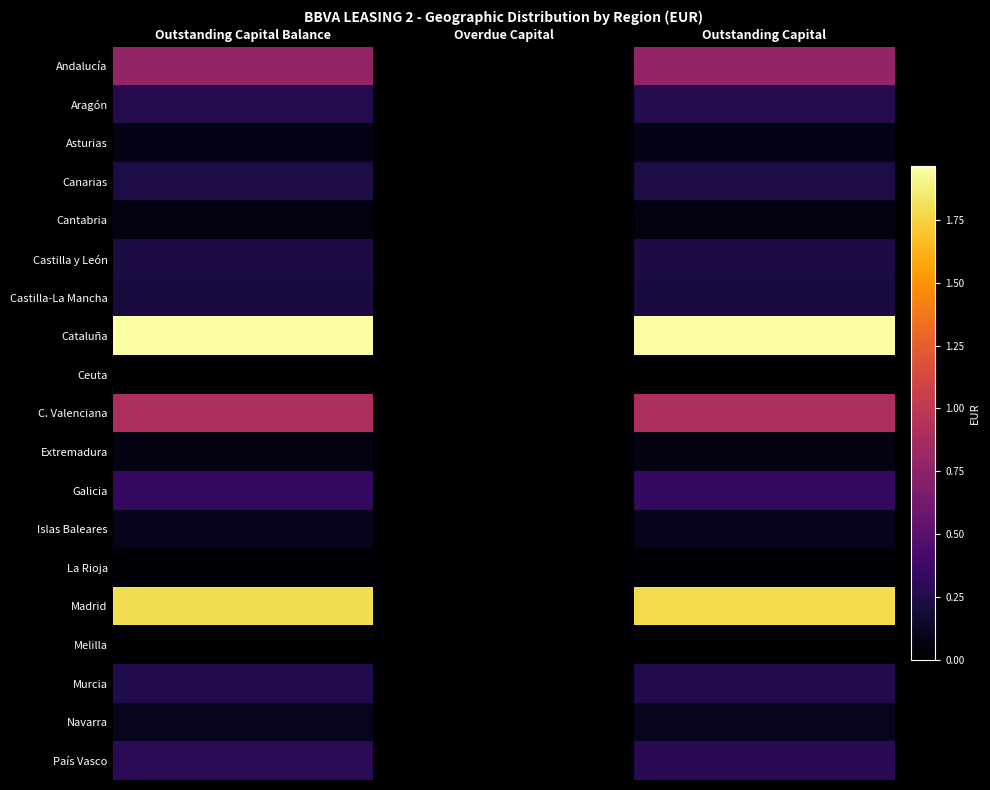

At which category is the sum across all series the highest?

Outstanding Capital Balance